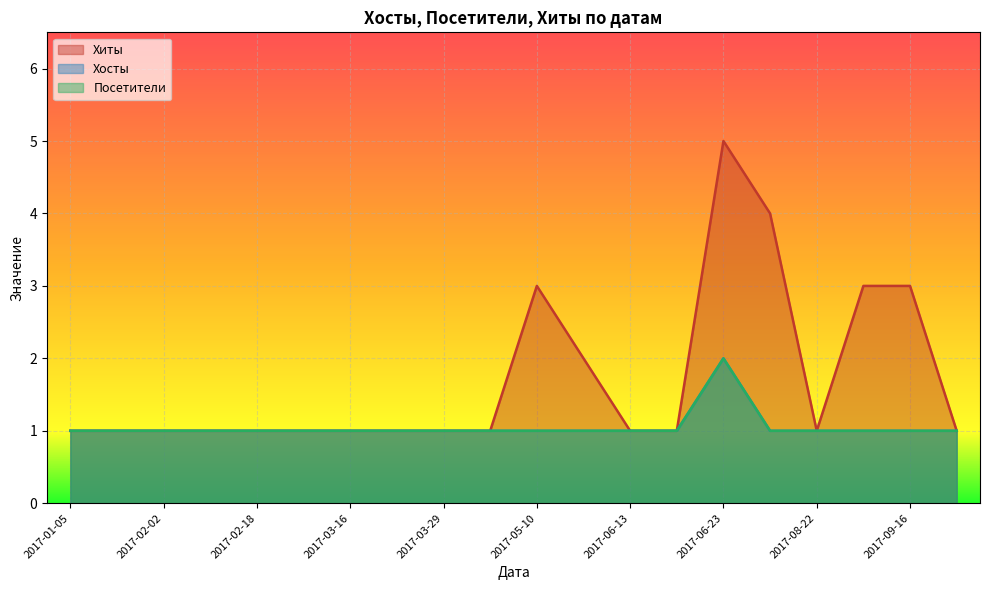

How many lines are shown in the chart?

3